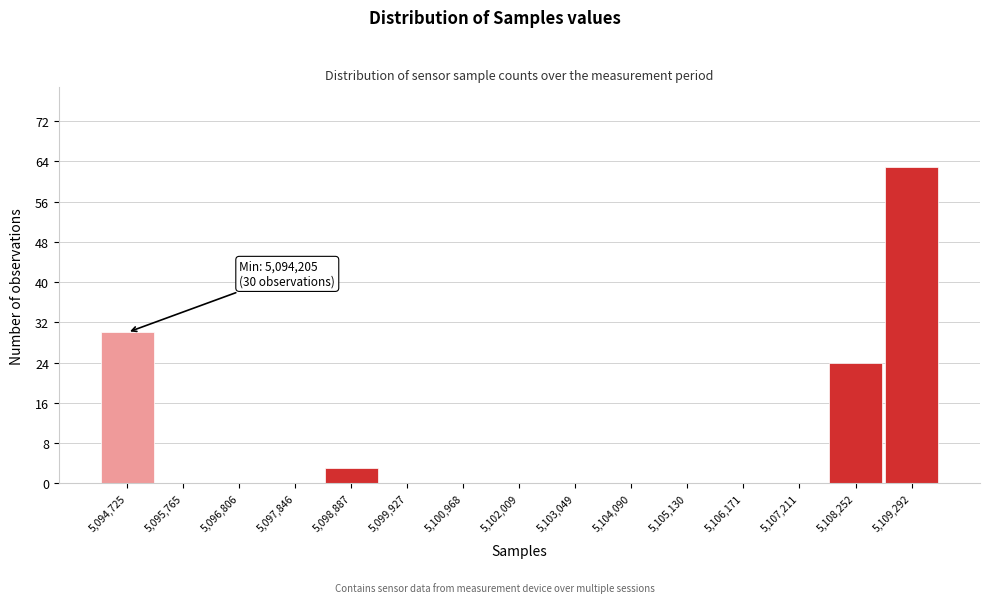

Which range on the x-axis has the tallest bar?

5108800 to 5109800